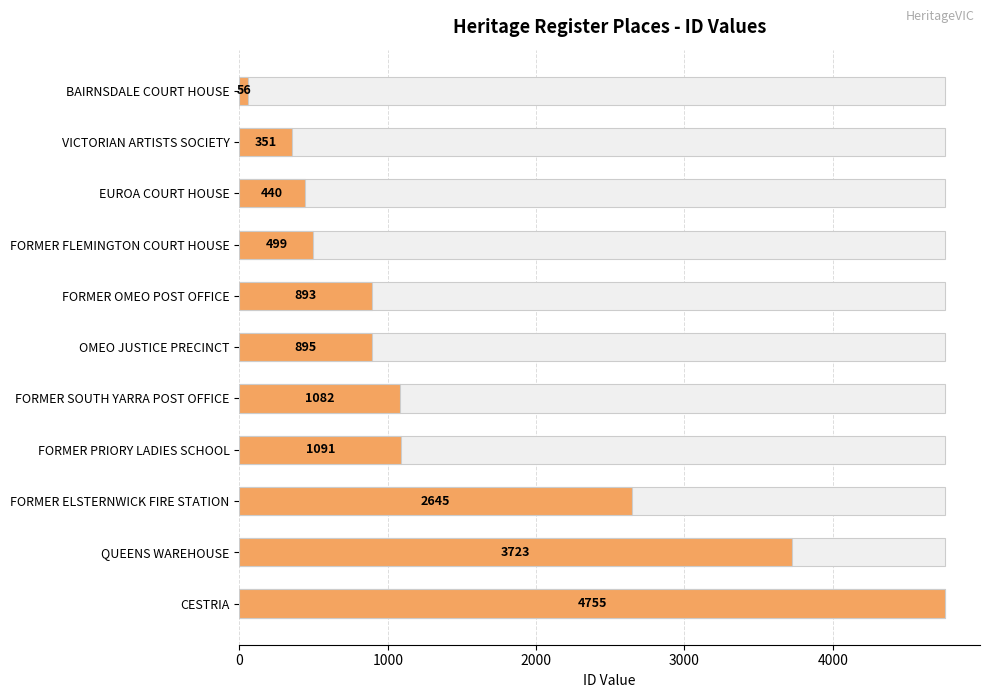

What is the smallest value displayed?

56